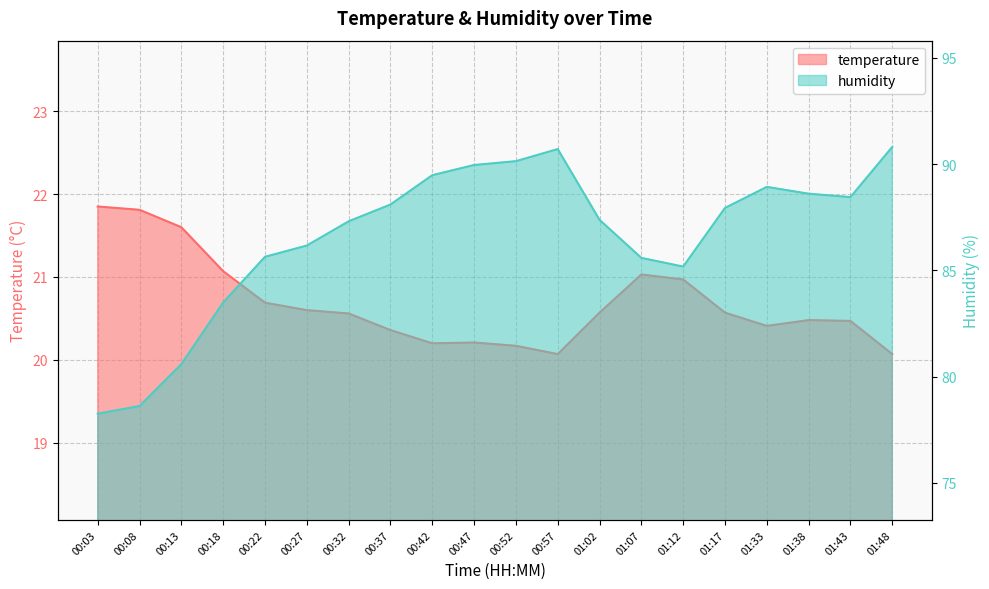

What is the sum of all temperature values?

413.8